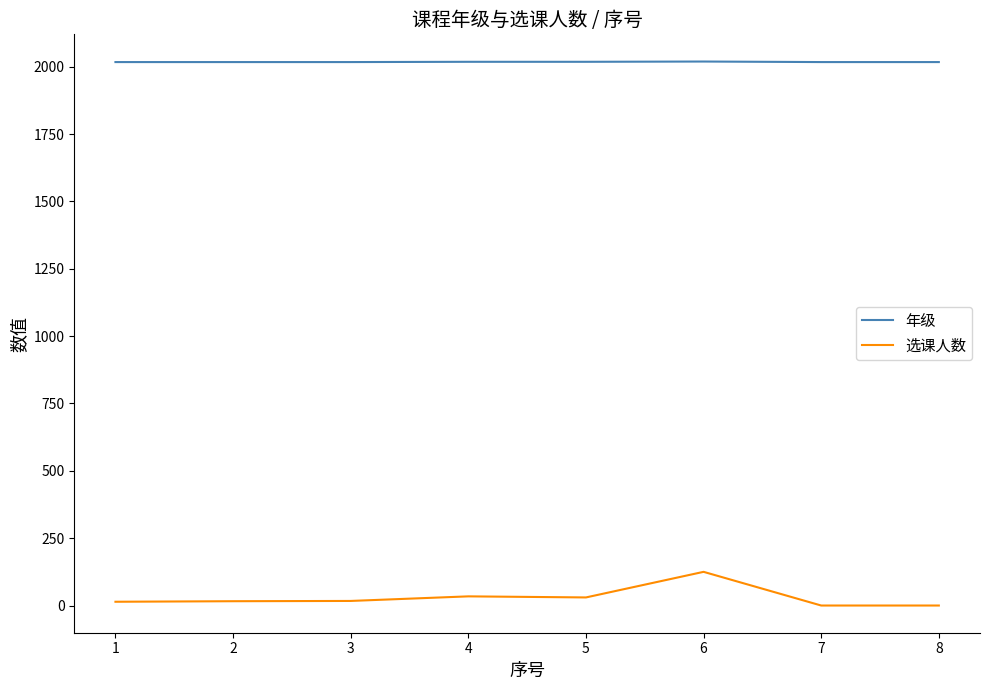

What is the minimum value for 年级?

2017